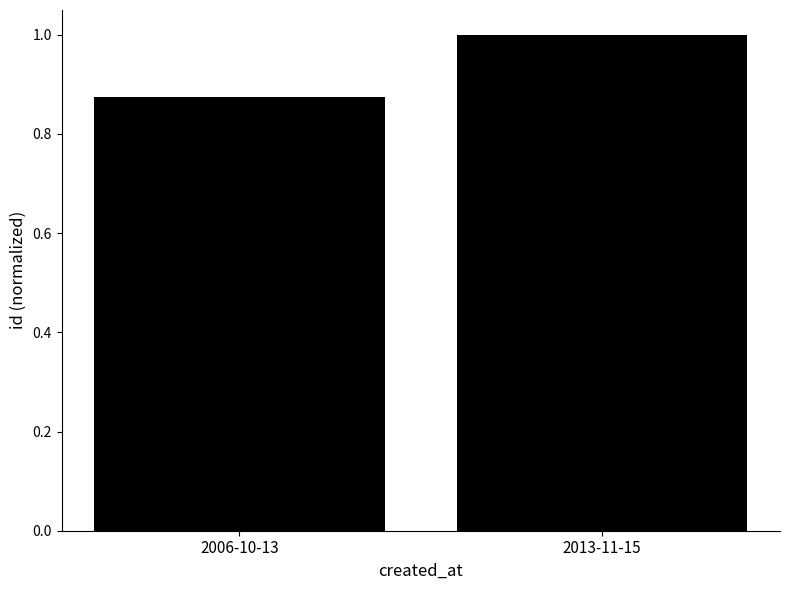

What is the label of the 2nd bar from the right?

2006-10-13